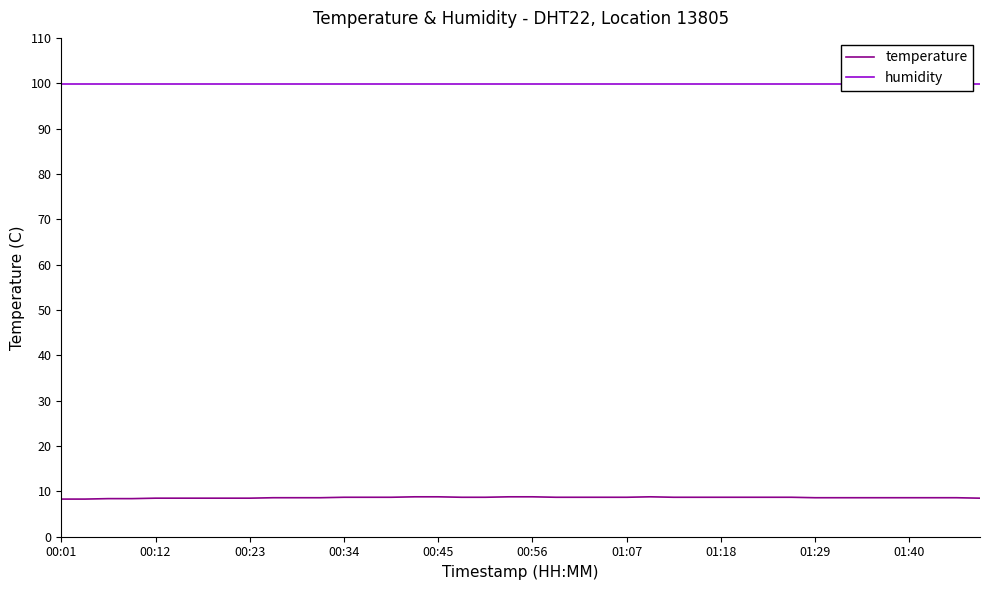

True or false: humidity and temperature cross at least once.

False